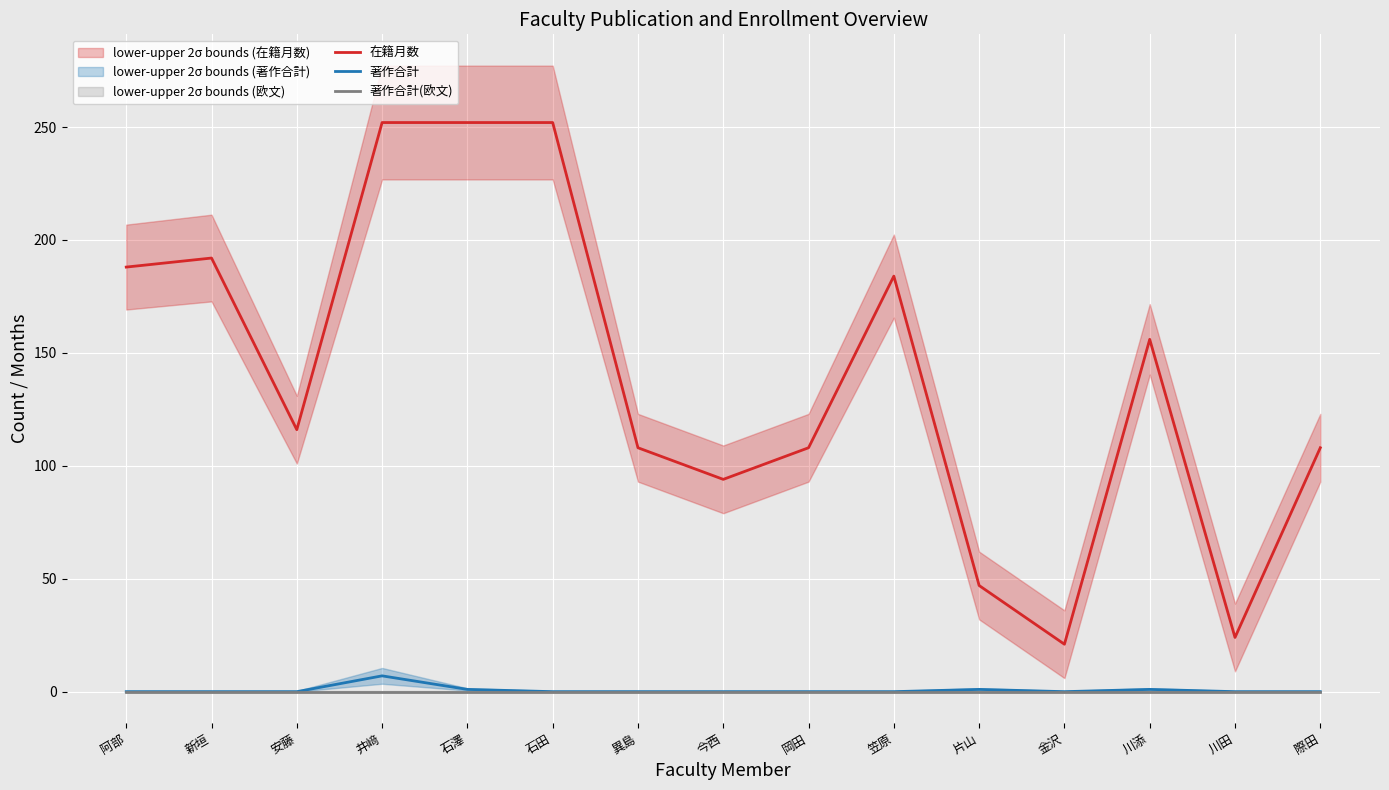

How many categories are shown in the chart?

15